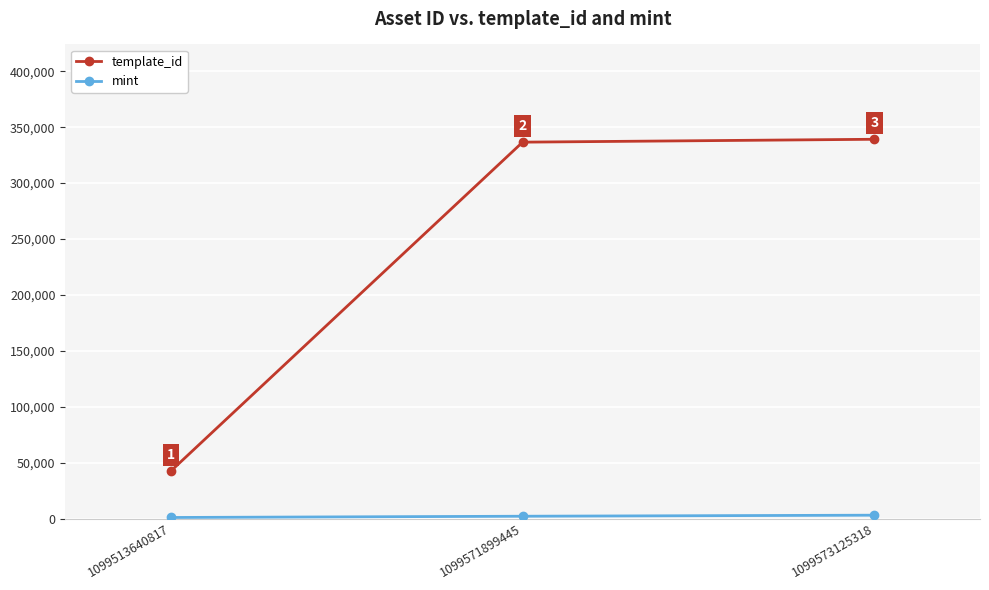

The template_id series shows 21300 at 1099513640817. True or false?

False